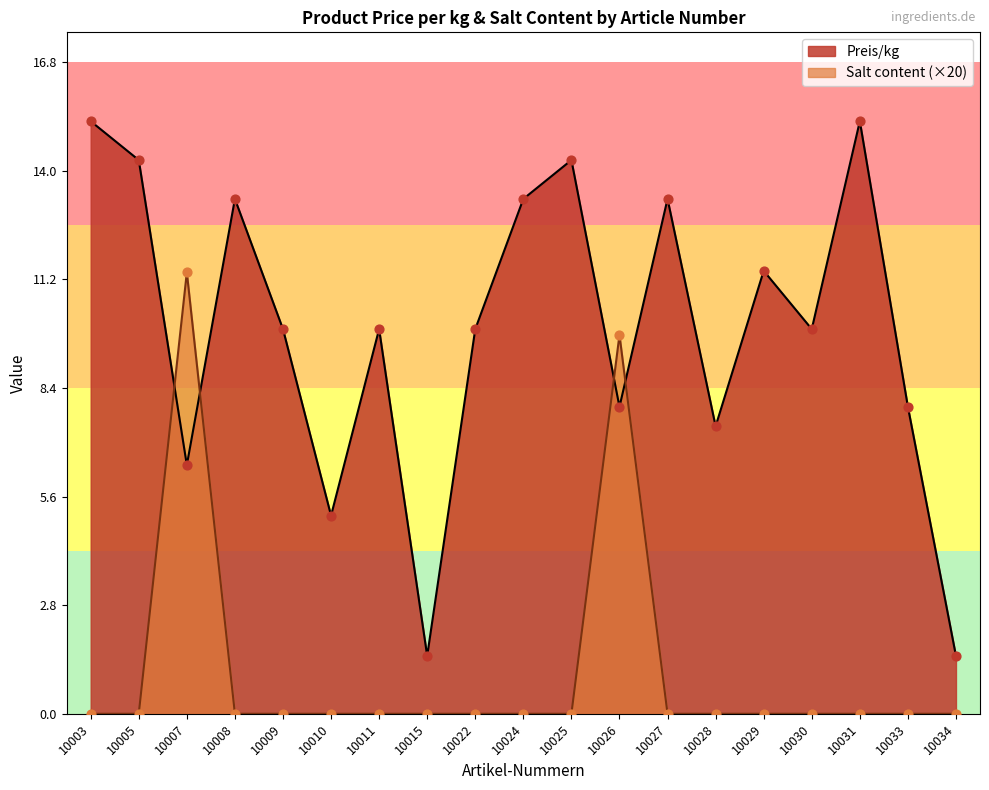

What is the total value across all series at 10003?

15.2